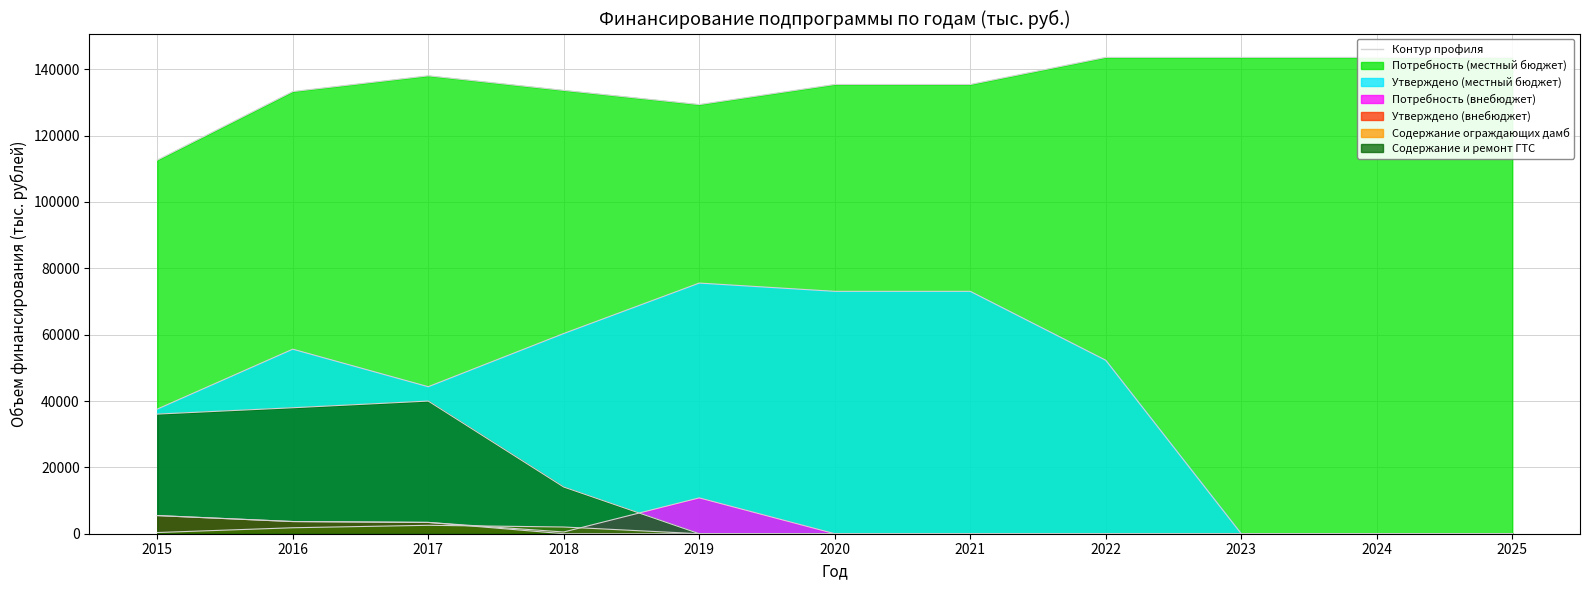

What is the difference between the Потребность (внебюджет) values at 2017 and 2024?

3407.1